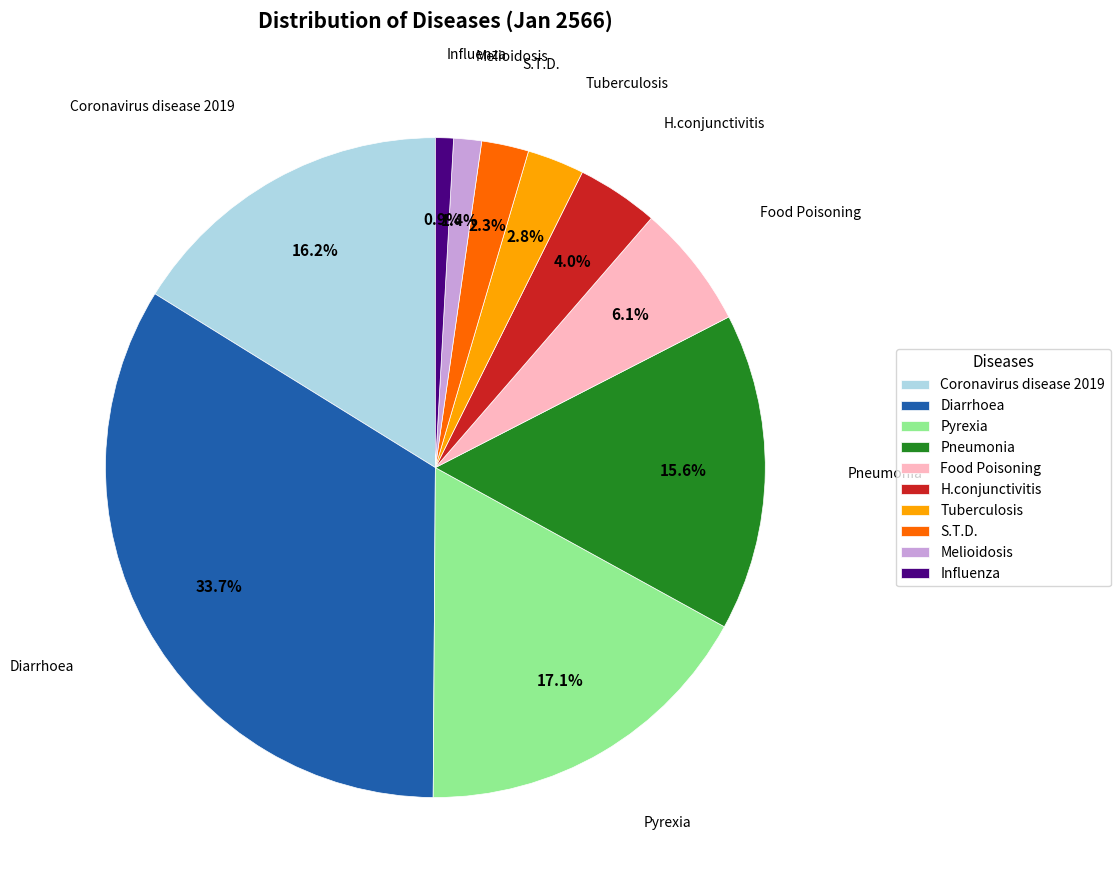

Which has a higher value, S.T.D. or Coronavirus disease 2019?

Coronavirus disease 2019